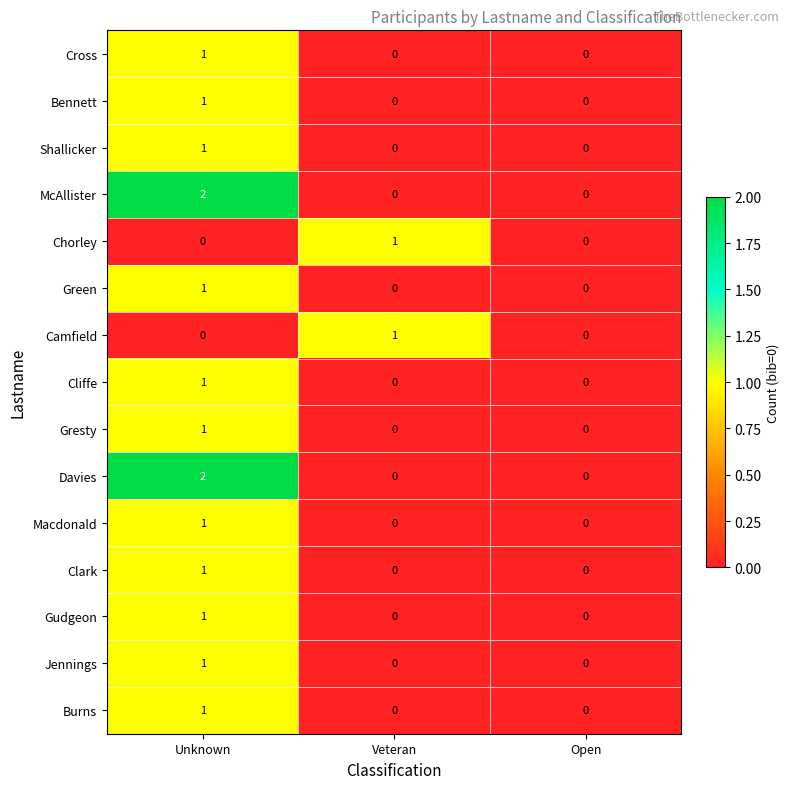

What is the total value across all series at Veteran?

2